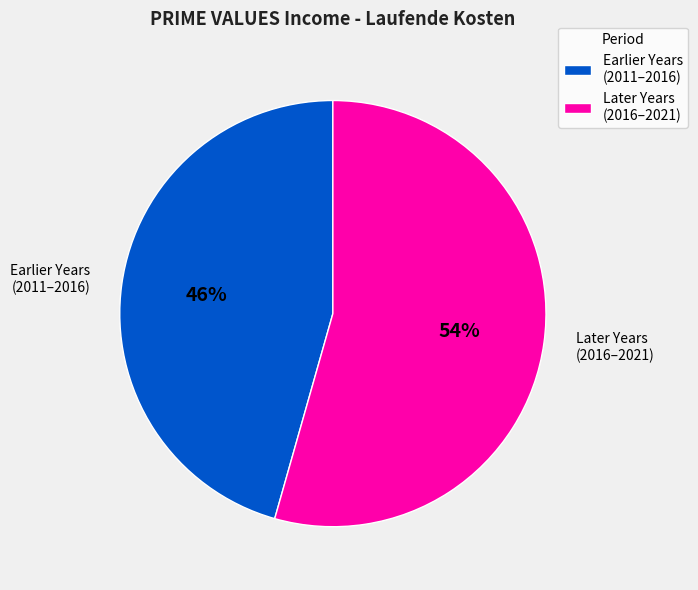

Rank the categories by value from lowest to highest.

Earlier Years (2011–2016), Later Years (2016–2021)